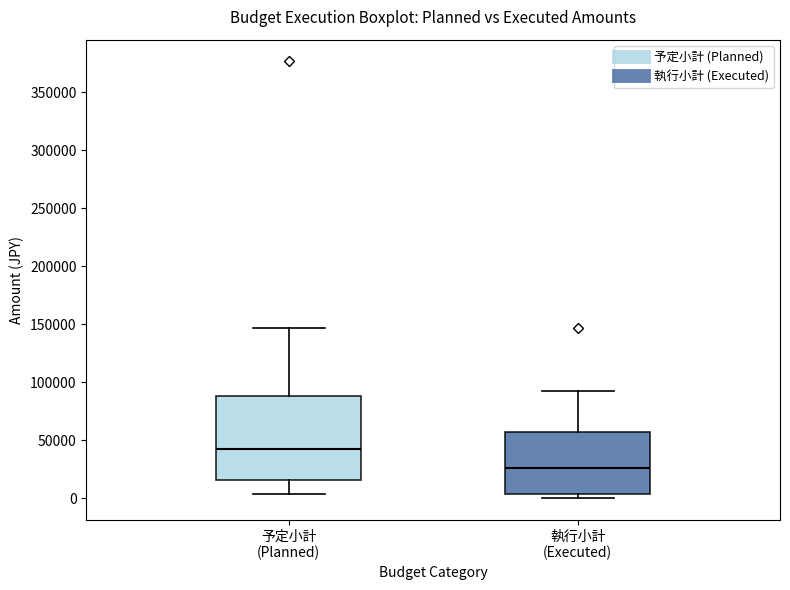

Which box is the tallest, from its lower edge to its upper edge?

予定小計 (Planned)